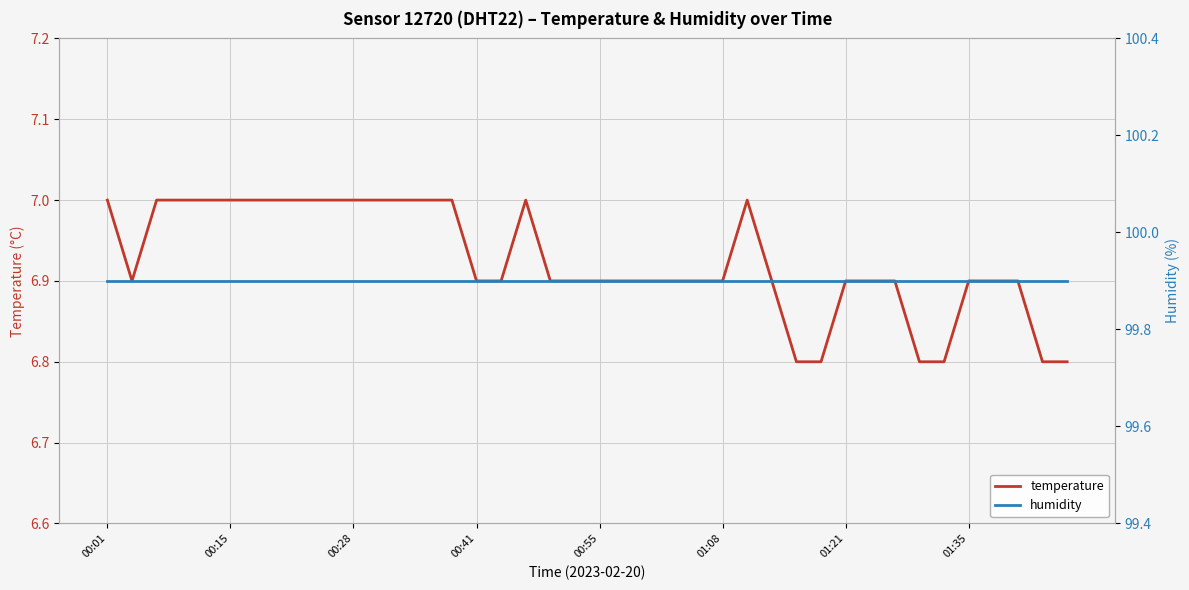

What is the total value across all series at 24?

106.8